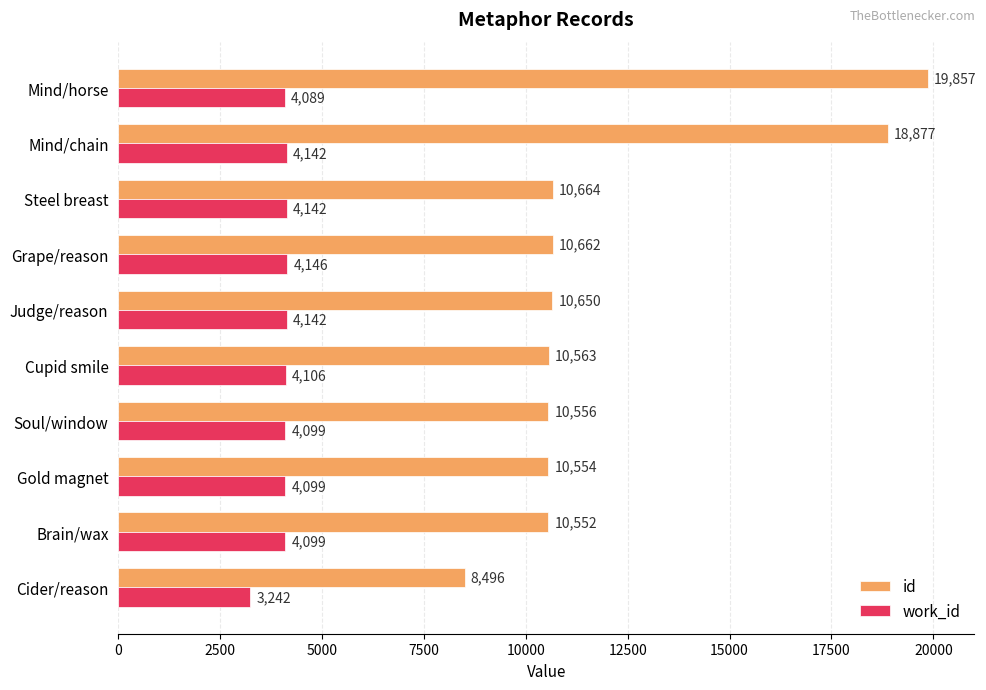

Which series has the largest range (max minus min)?

id